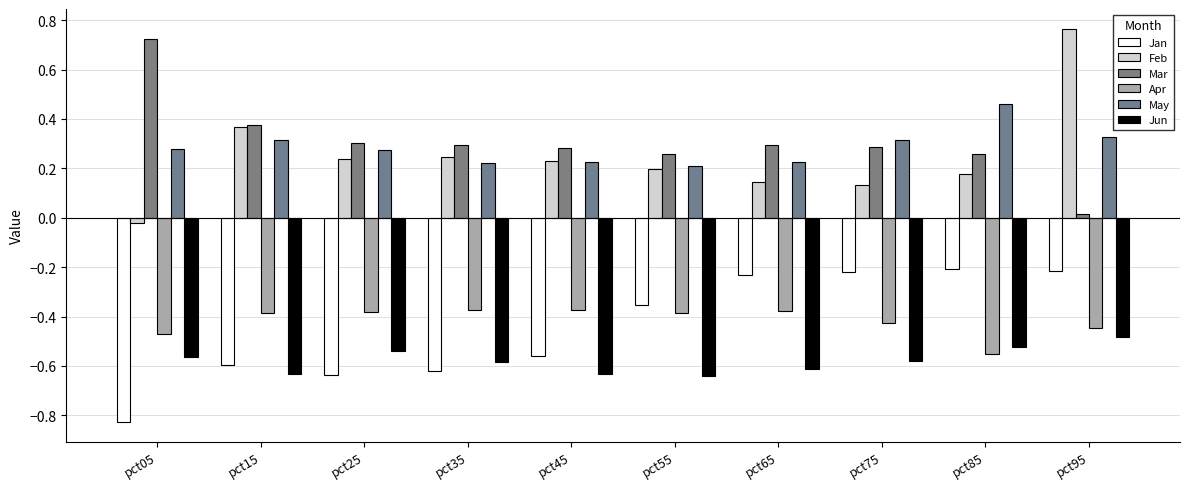

List the series in order of their peak value, lowest first.

Jun, Apr, Jan, May, Mar, Feb